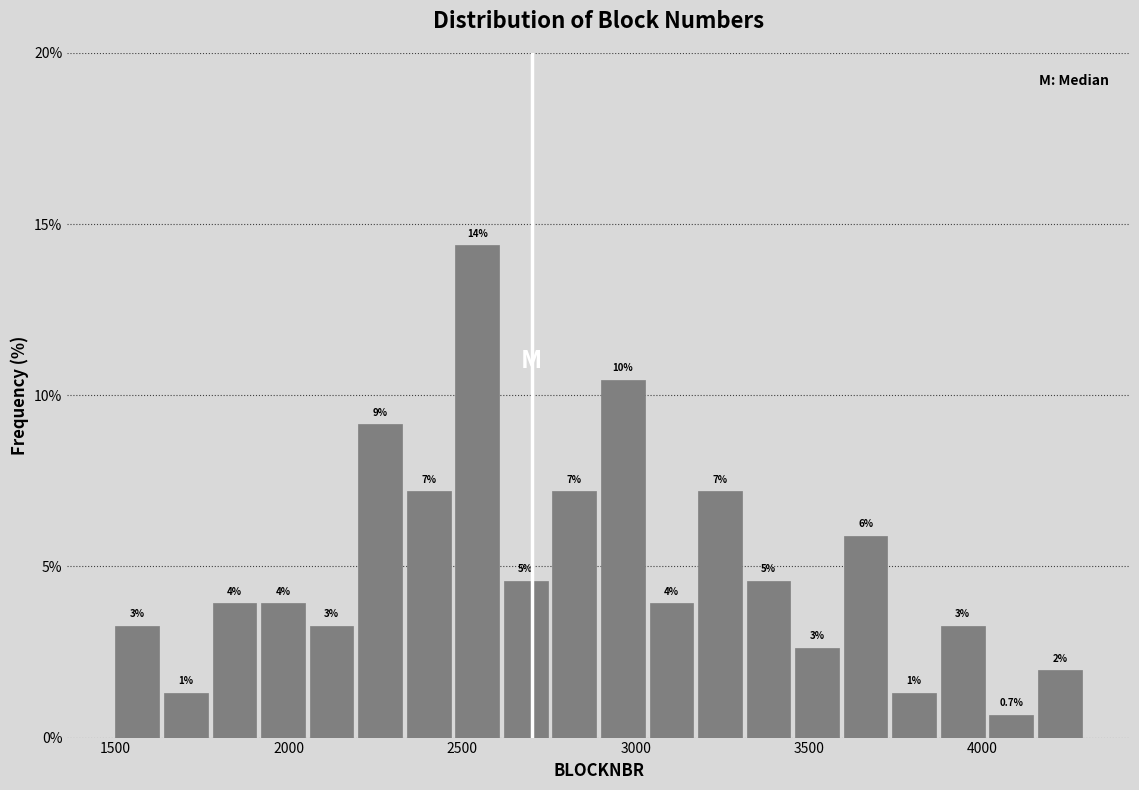

Read against the x-axis, roughly where is the centre of the tallest bar?

2550